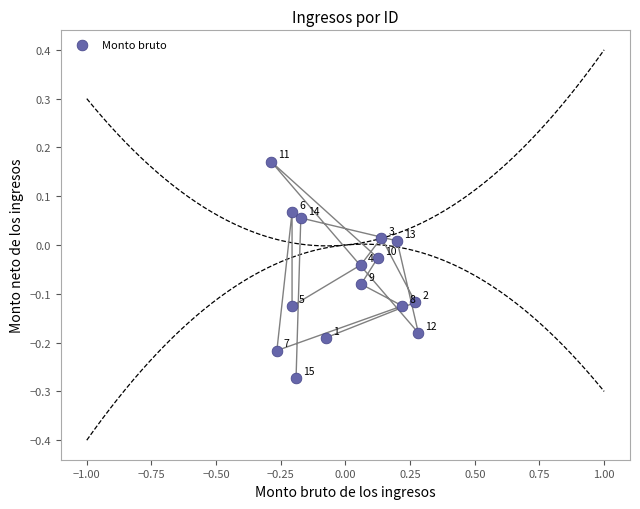

What is the range of Y values (max minus min)?

0.4